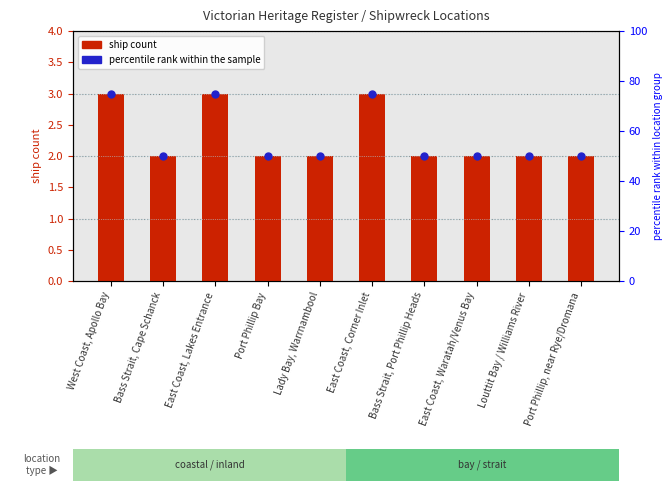

At how many categories does at least one series exceed 22?

10